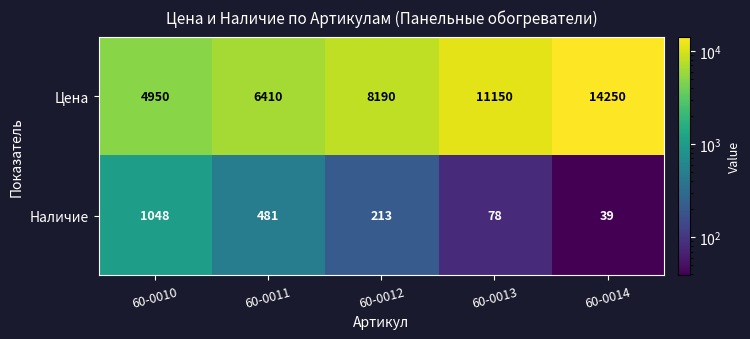

Count the number of categories in the chart.

5